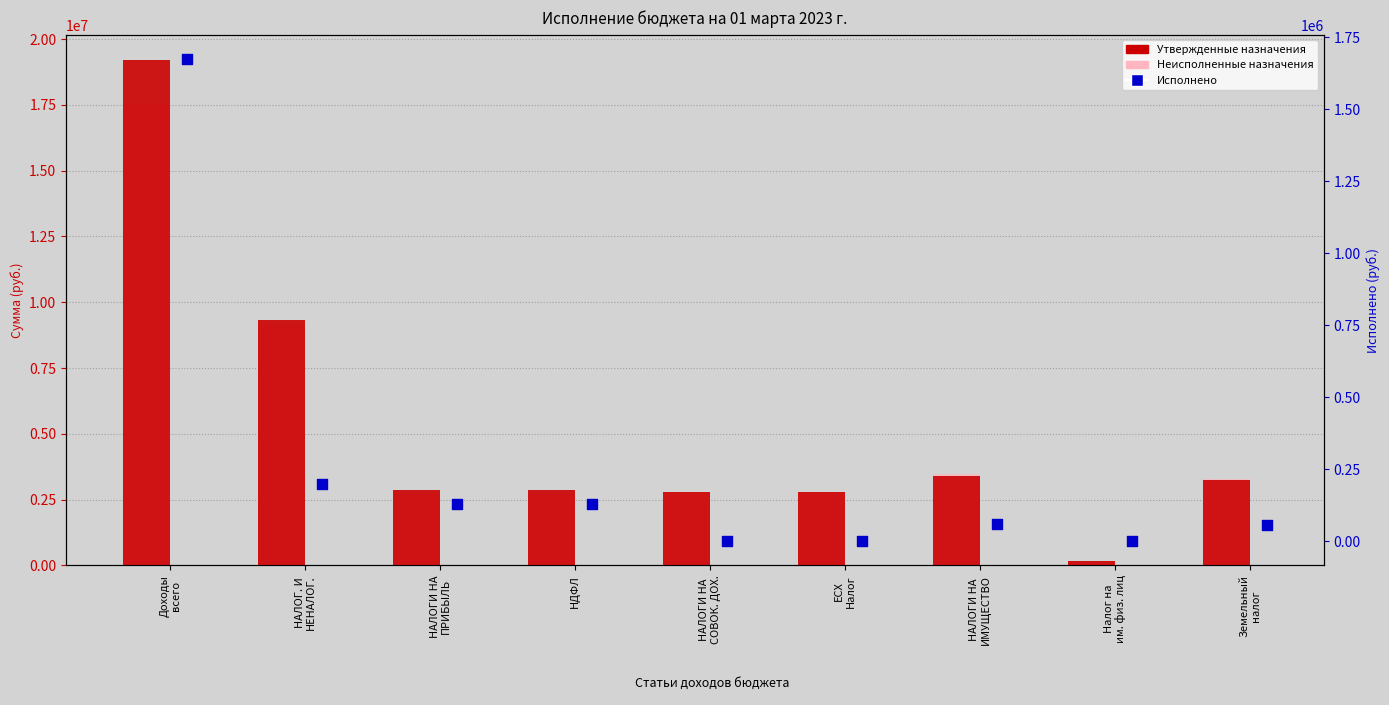

What are all the series names shown in the legend?

Утвержденные назначения, Неисполненные назначения, Исполнено